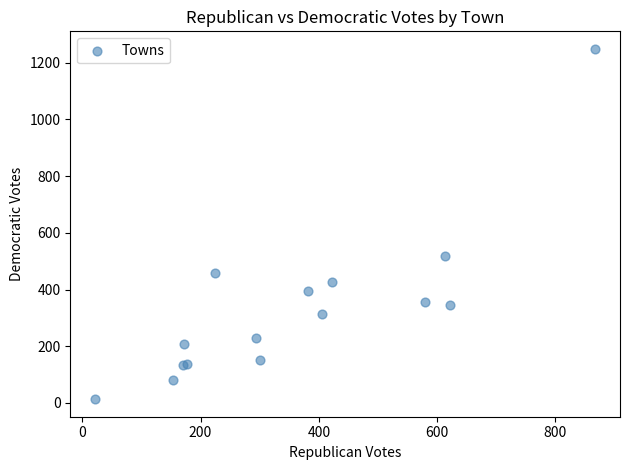

What Y value in the scatter plot is closest to 631?

517